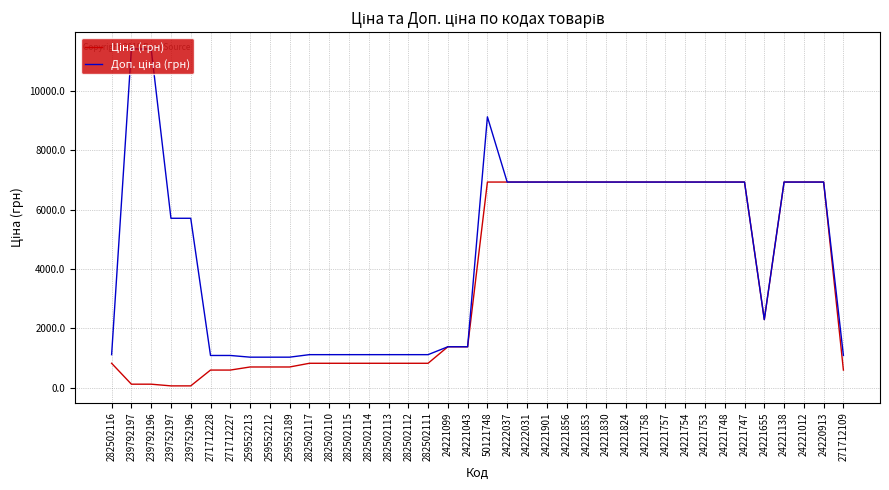

At which category is the sum across all series the highest?

50121748